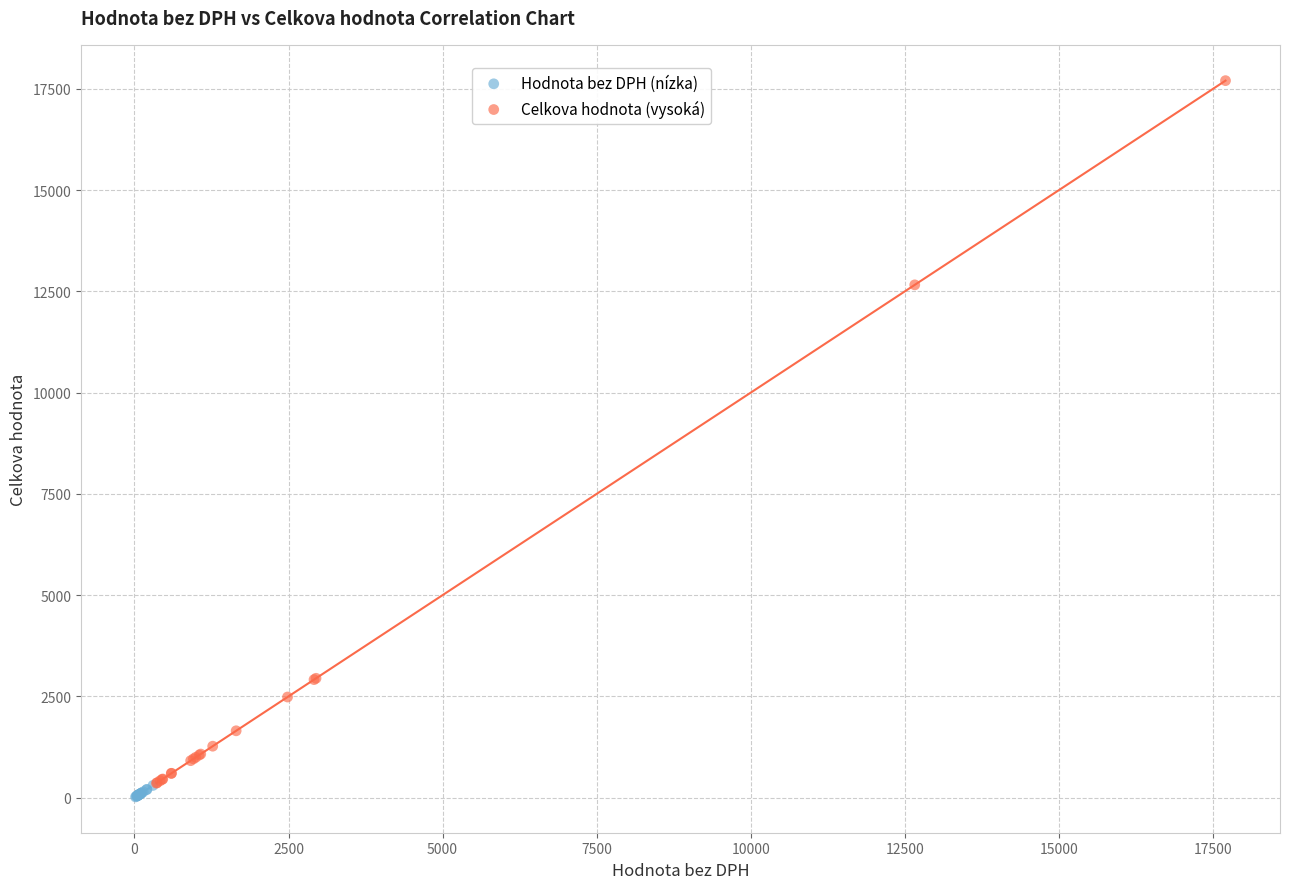

Which series reaches the maximum Y coordinate?

Celkova hodnota (vysoká)